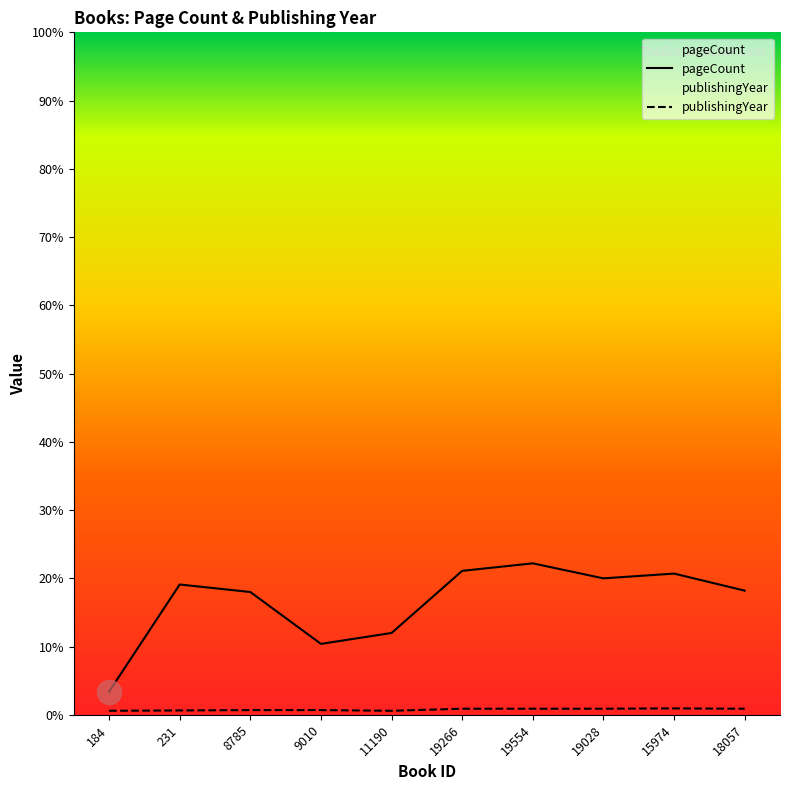

What are all the series names shown in the legend?

pageCount, publishingYear